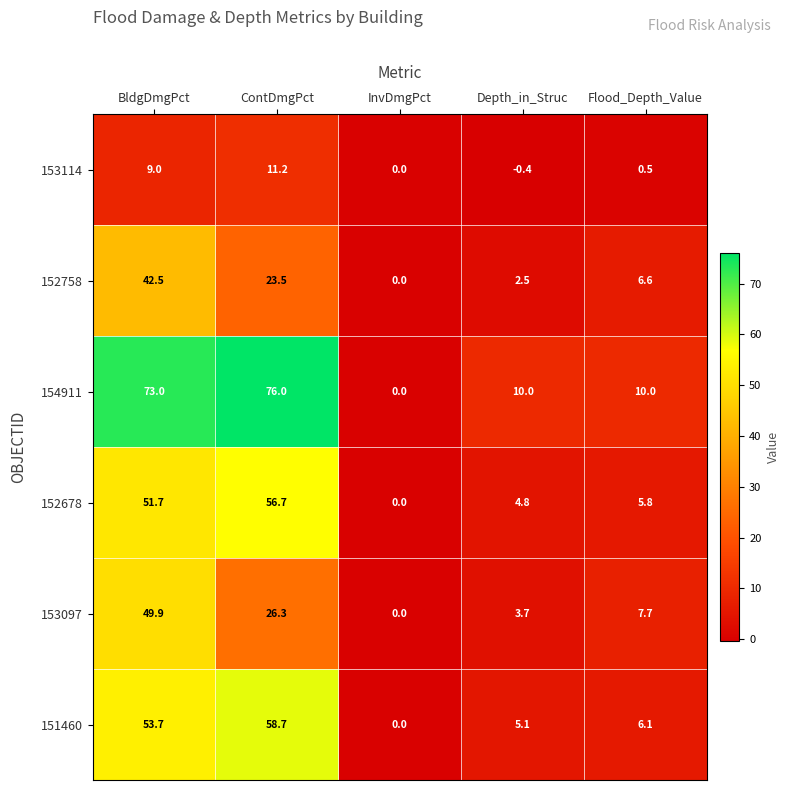

How many series are shown in this chart?

6